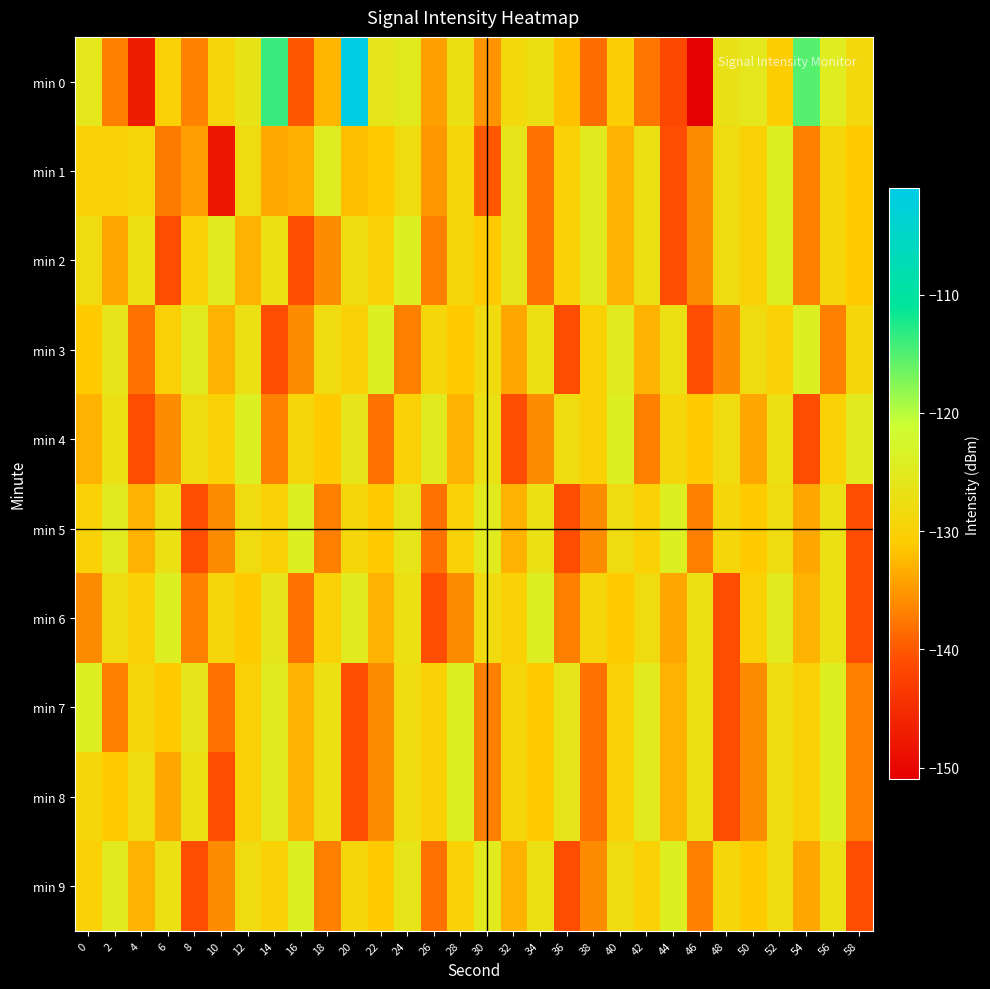

Rank the series by their maximum value, from lowest to highest.

min 1, min 2, min 3, min 4, min 5, min 6, min 7, min 8, min 9, min 0